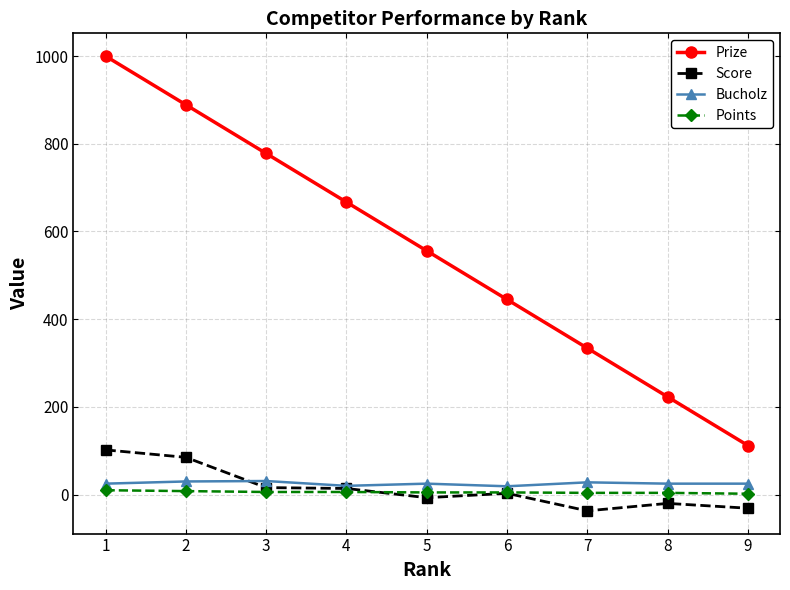

Count the number of categories in the chart.

9